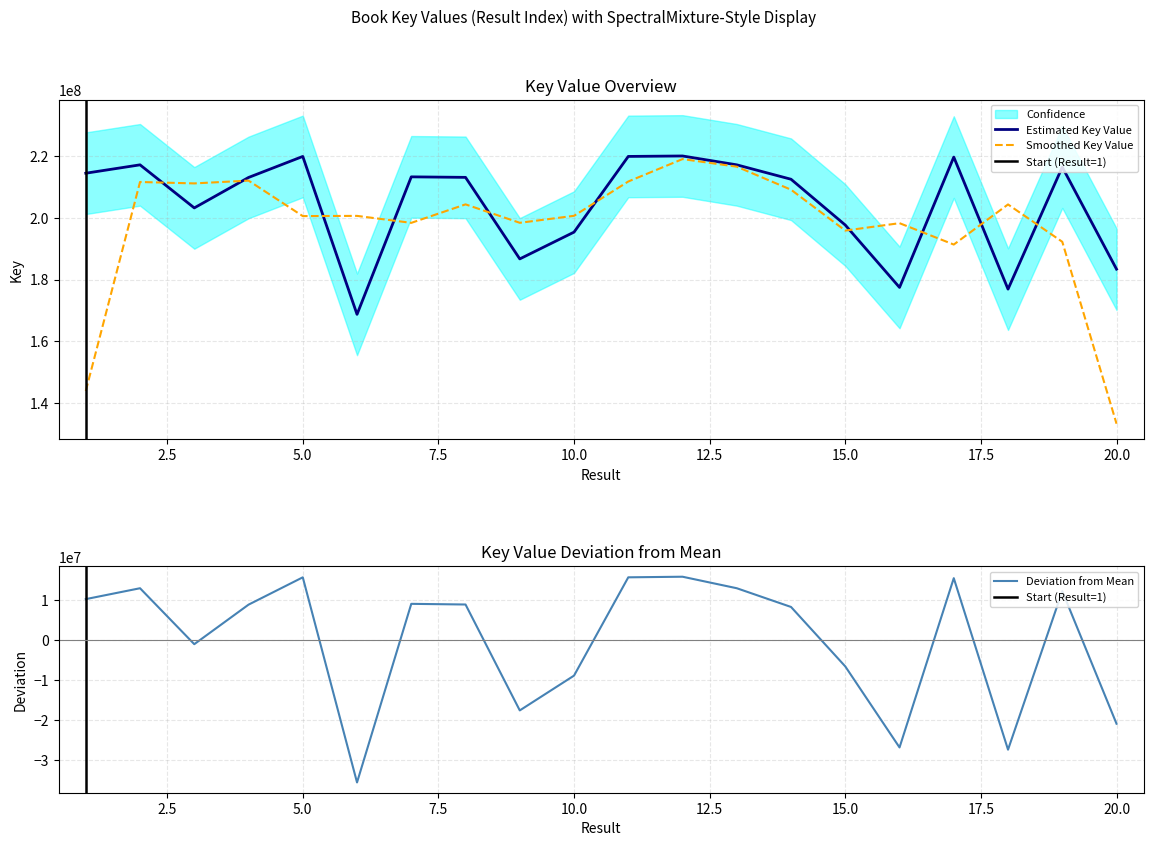

How many interior local peaks (higher than both neighbors) does the data have?

6